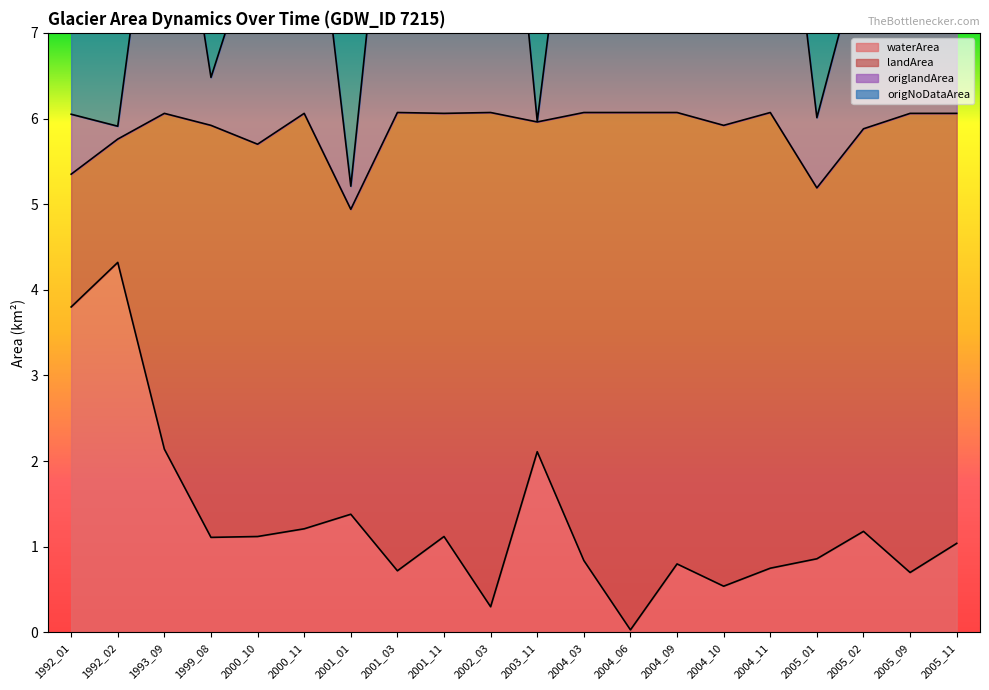

What is the value of the origlandArea point at the 13th from the left?

12.0